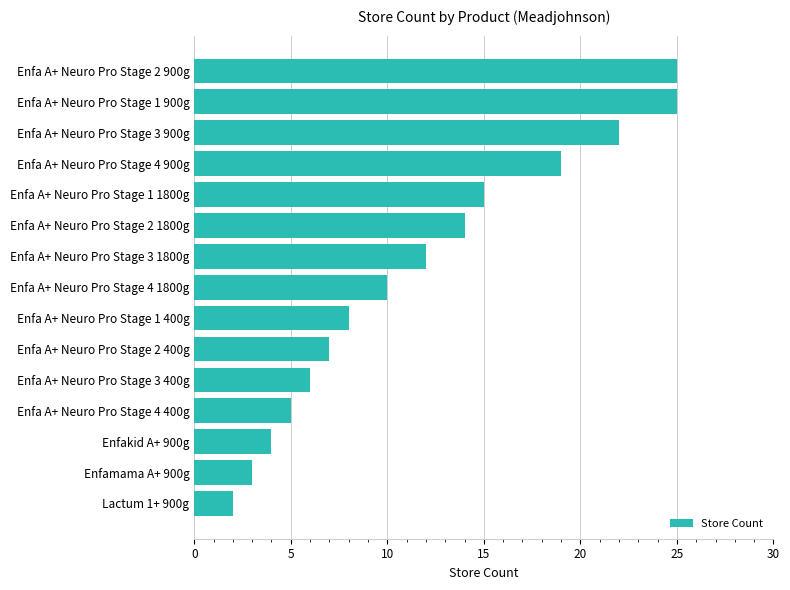

Reading top to bottom, transcribe all the data shown in this chart.

Enfa A+ Neuro Pro Stage 2 900g=25	Enfa A+ Neuro Pro Stage 1 900g=25	Enfa A+ Neuro Pro Stage 3 900g=22	Enfa A+ Neuro Pro Stage 4 900g=19	Enfa A+ Neuro Pro Stage 1 1800g=15	Enfa A+ Neuro Pro Stage 2 1800g=14	Enfa A+ Neuro Pro Stage 3 1800g=12	Enfa A+ Neuro Pro Stage 4 1800g=10	Enfa A+ Neuro Pro Stage 1 400g=8	Enfa A+ Neuro Pro Stage 2 400g=7	Enfa A+ Neuro Pro Stage 3 400g=6	Enfa A+ Neuro Pro Stage 4 400g=5	Enfakid A+ 900g=4	Enfamama A+ 900g=3	Lactum 1+ 900g=2